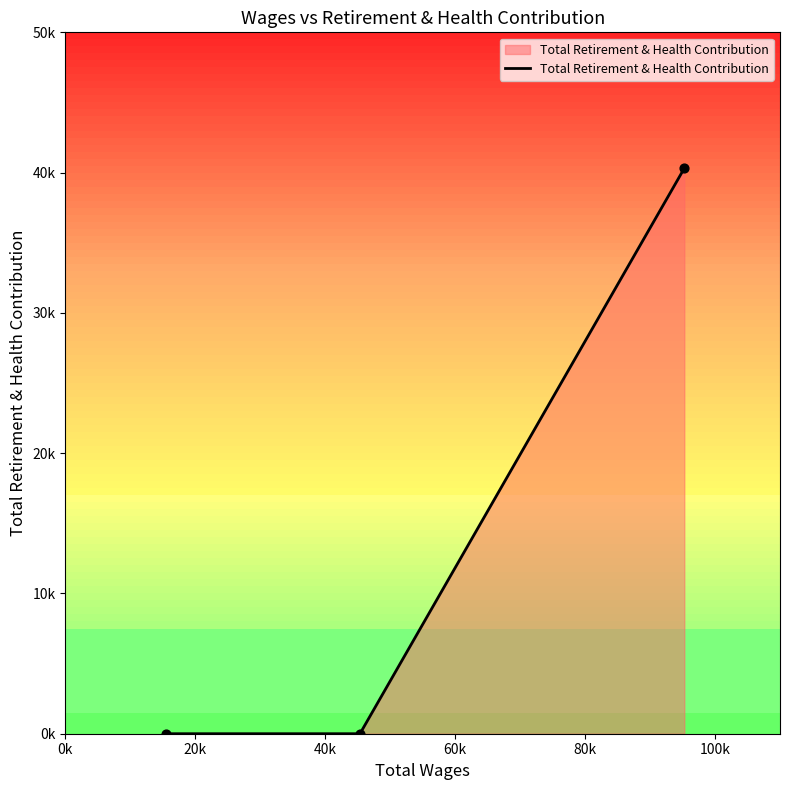

Between 0k and 40k, which is larger?

40k